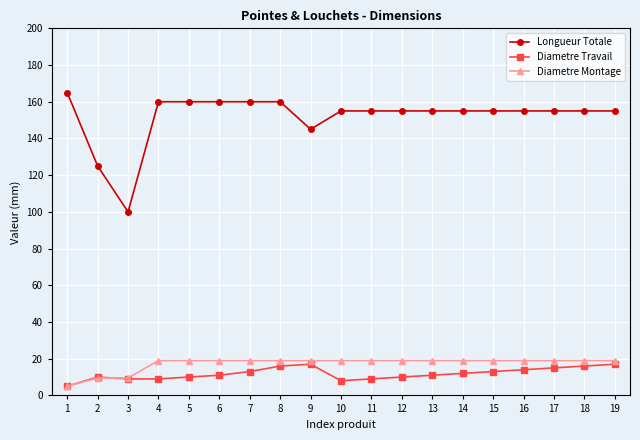

True or false: Diametre Montage has a value of 28.8 at 11.

False